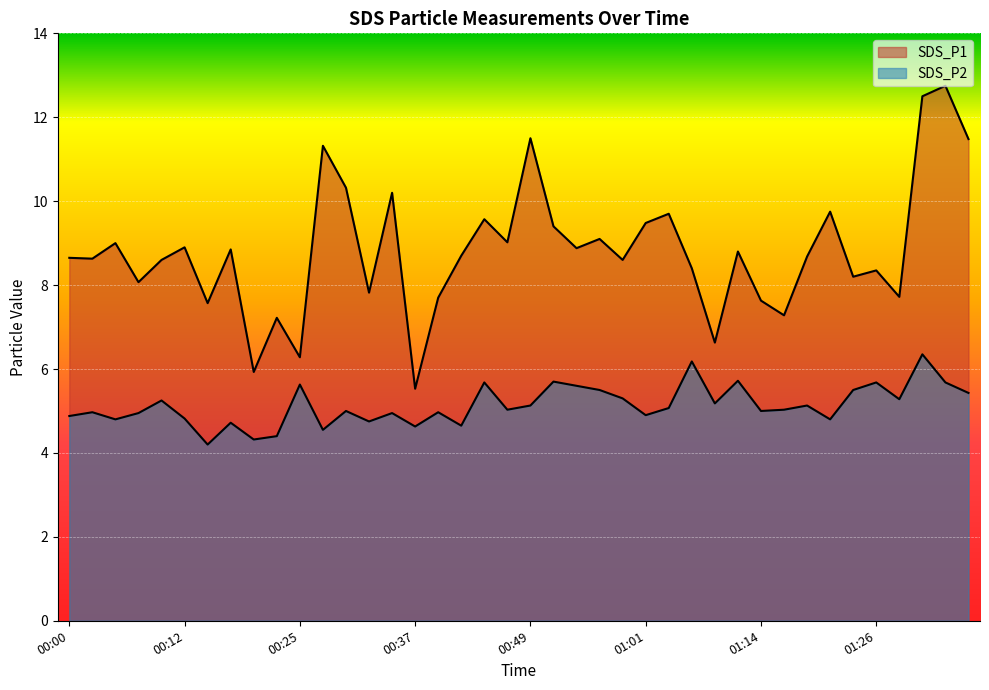

True or false: SDS_P2 and SDS_P1 intersect in this chart.

False